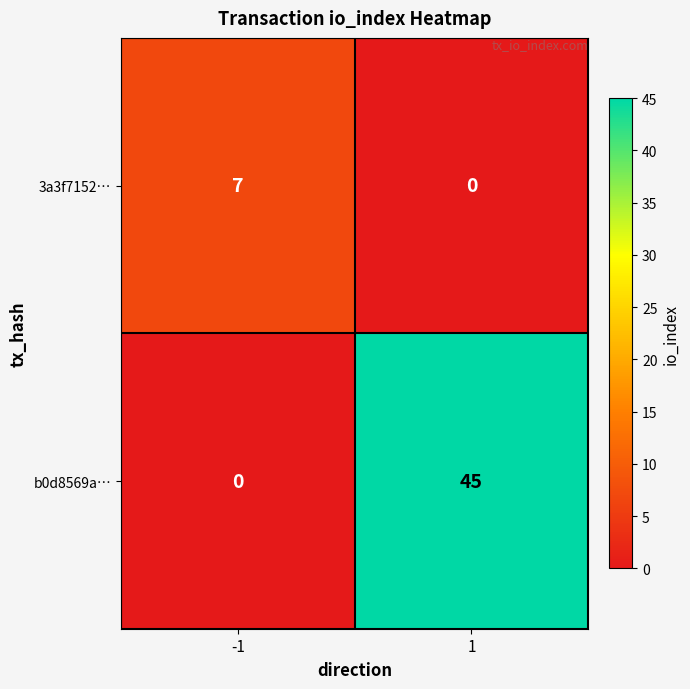

The b0d8569a… series shows 0 at -1. True or false?

True